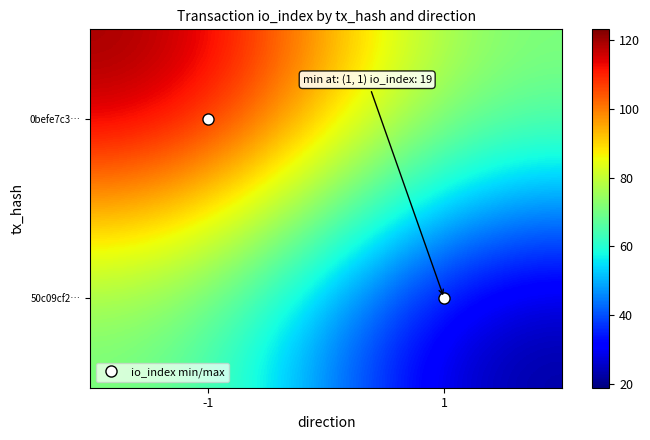

Which has a higher value, -1 or 1?

-1